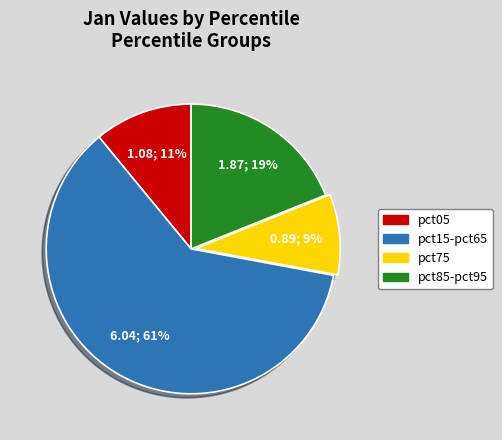

Is there any slice that represents more than half of the pie?

Yes